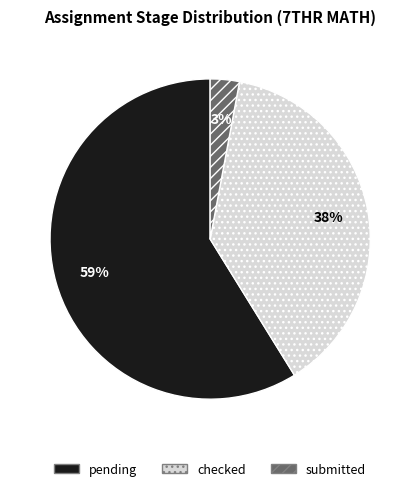

Count the number of slices in the pie.

3